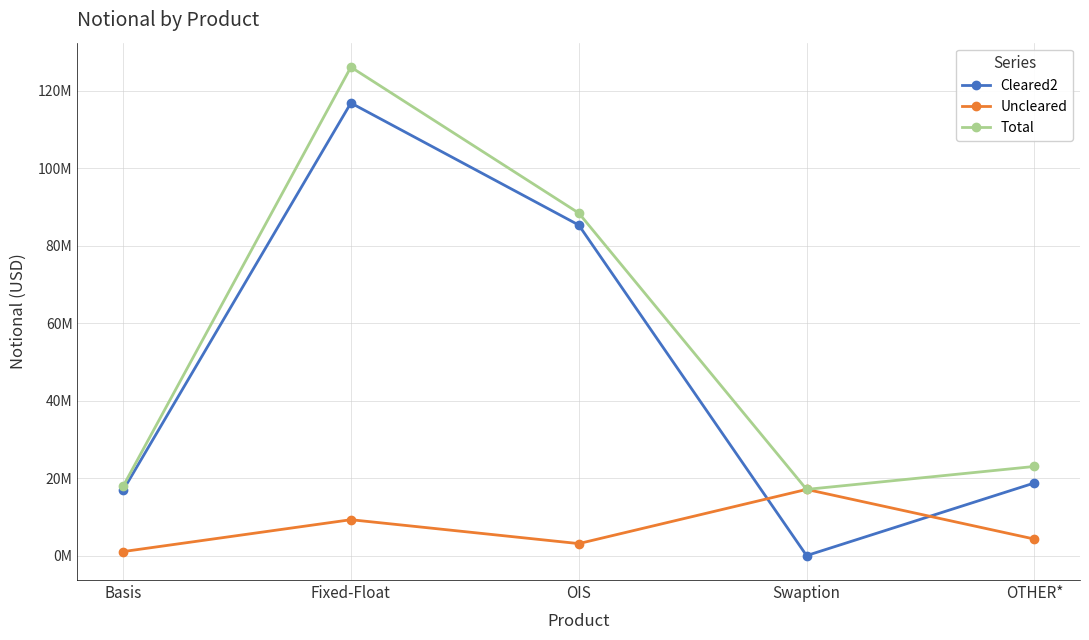

What are all the series names shown in the legend?

Cleared2, Uncleared, Total